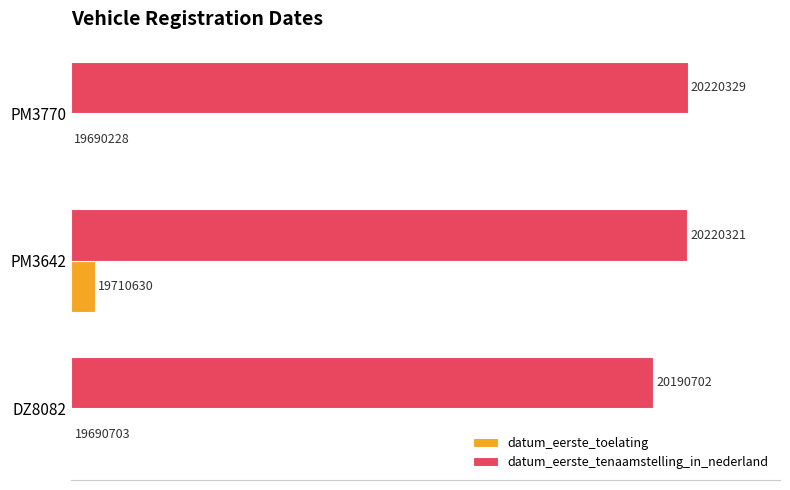

What are all the series names shown in the legend?

datum_eerste_toelating, datum_eerste_tenaamstelling_in_nederland